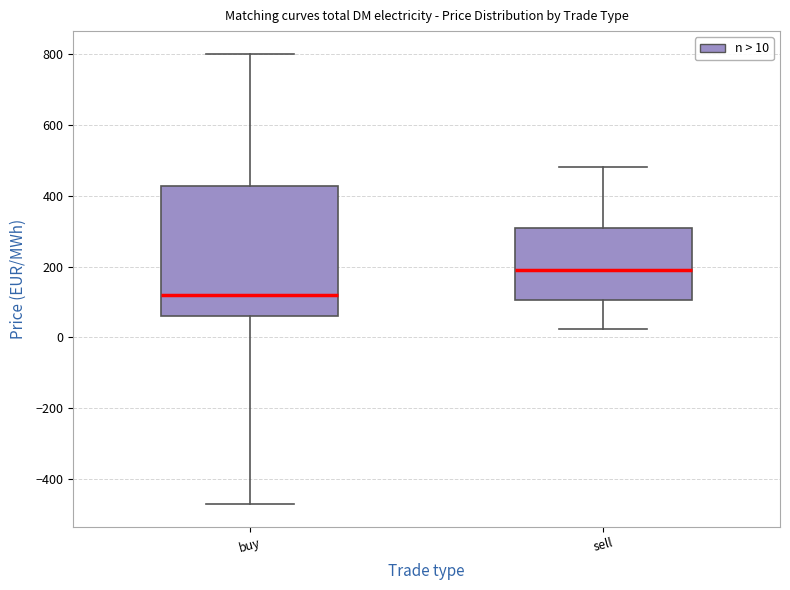

Which box's median line is the highest?

sell